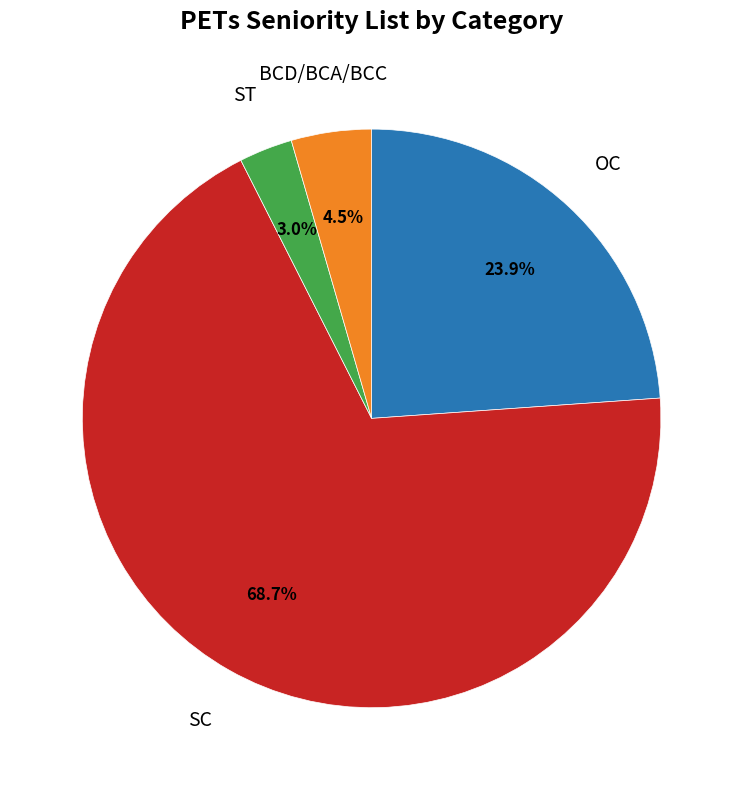

How many segments does this pie chart have?

4